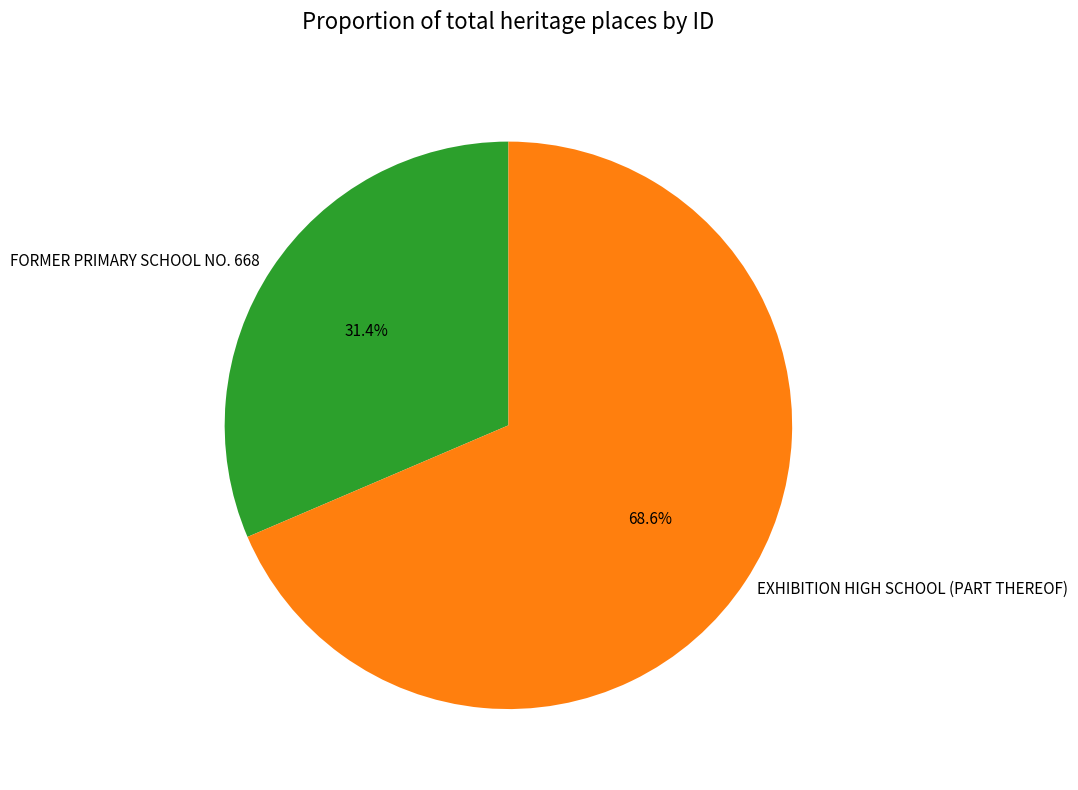

Which category has the biggest portion of the pie?

EXHIBITION HIGH SCHOOL (PART THEREOF)